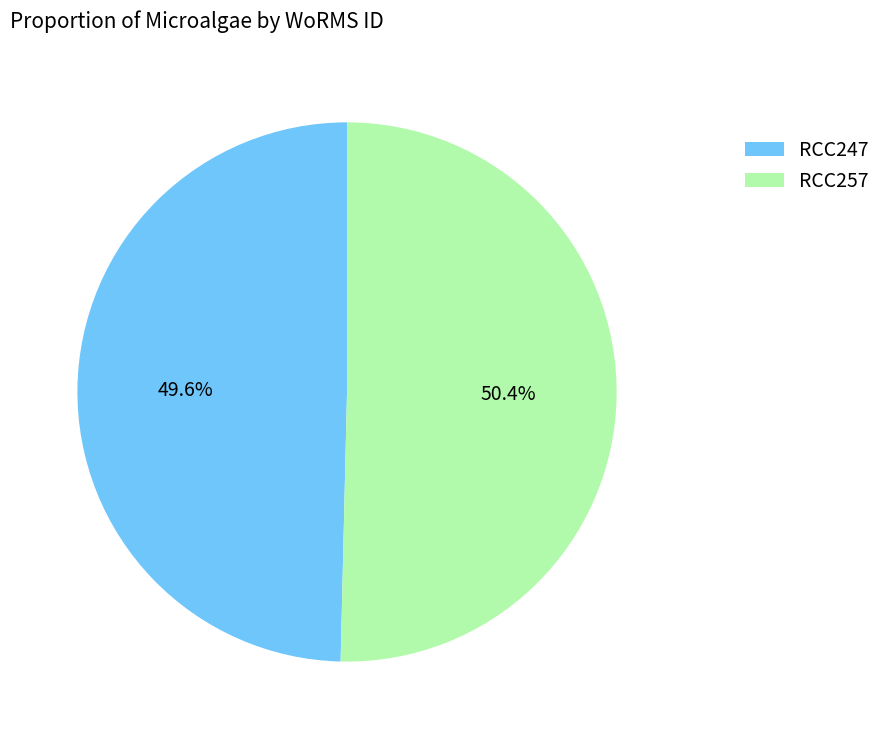

Is there any slice that represents more than half of the pie?

Yes